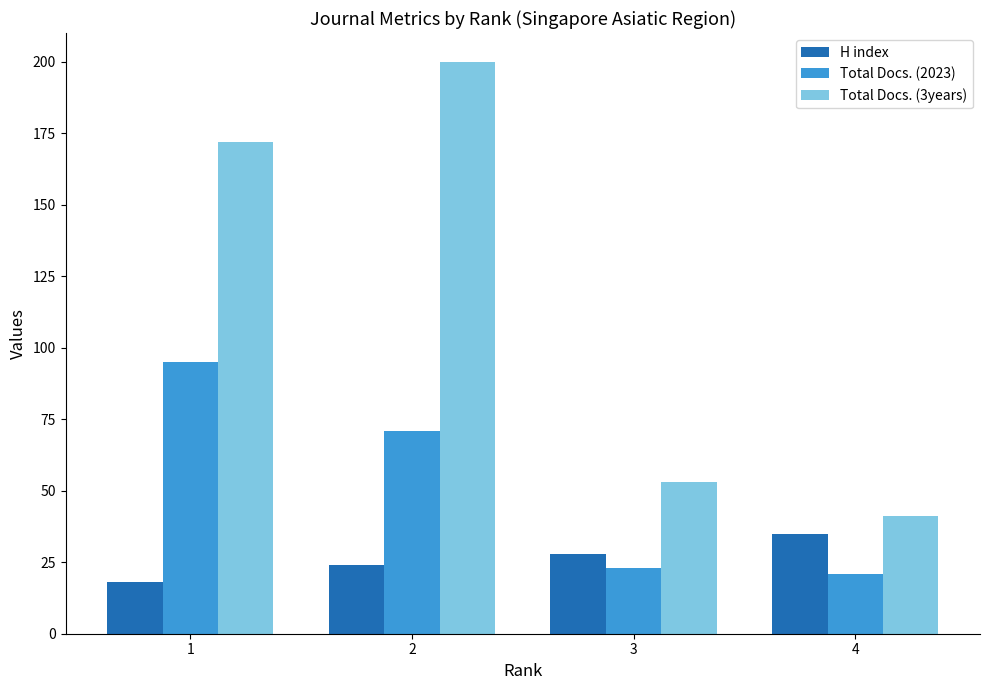

Which series has the widest spread of values?

Total Docs. (3years)